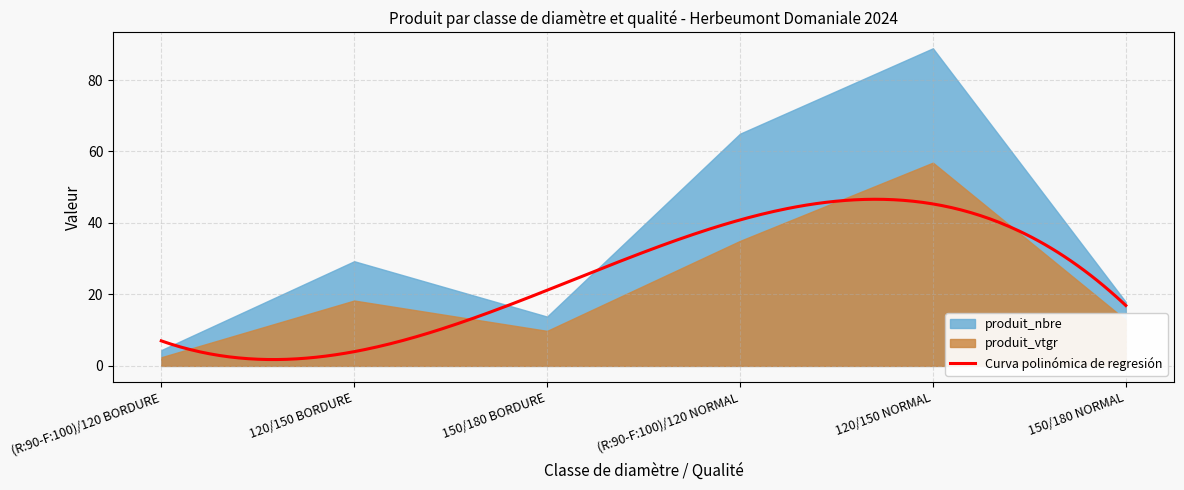

What is the maximum value for Curva polinómica de regresión?

46.6